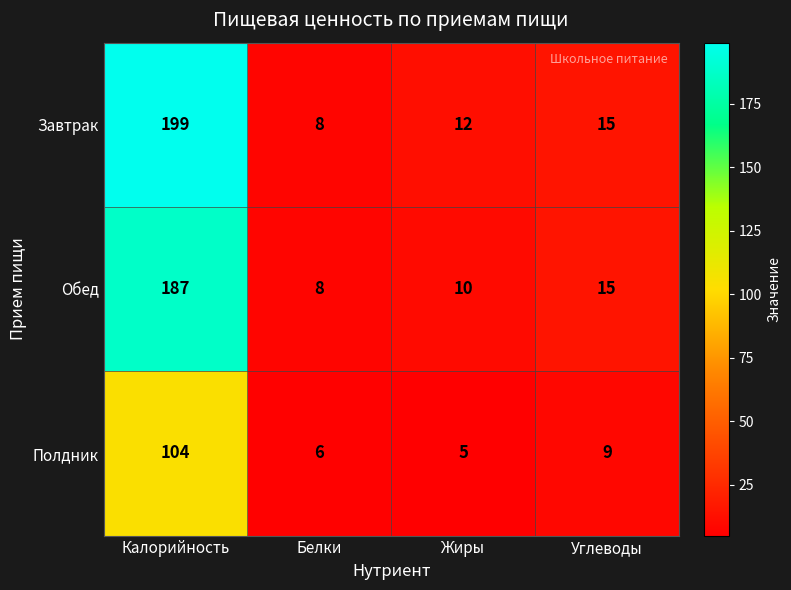

Is it true that Завтрак equals 20 at Жиры?

False